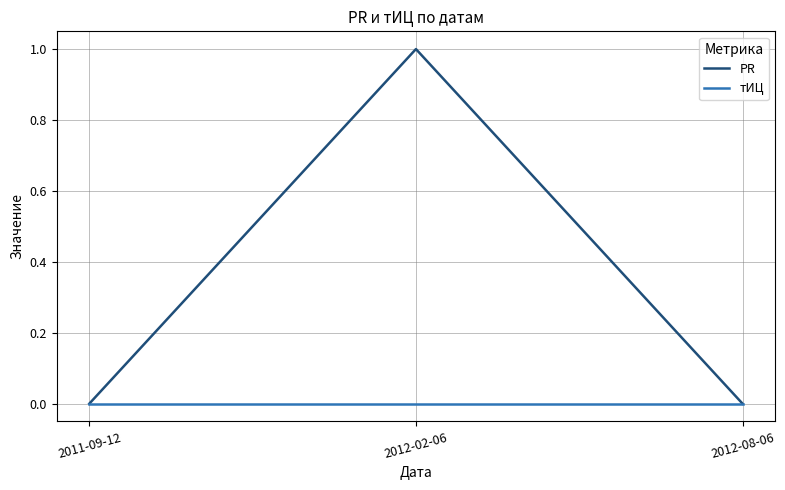

Reading left to right, transcribe all the data shown in this chart.

PR: 0	1	0
тИЦ: 0	0	0